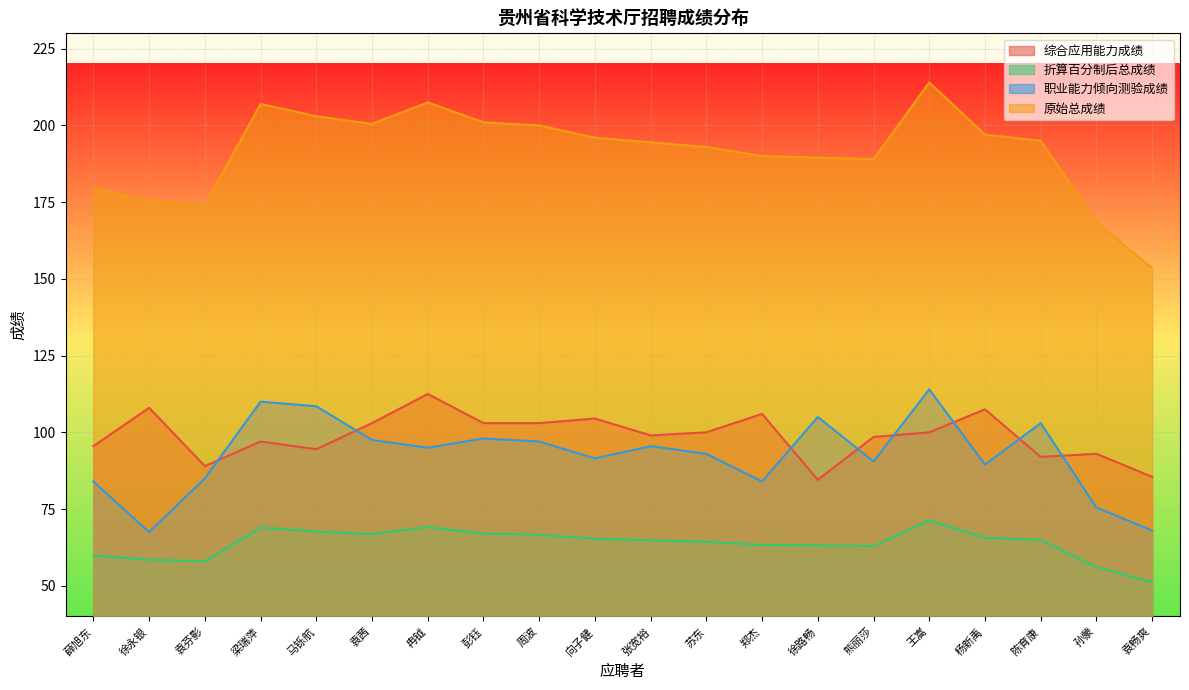

Which series has the largest range (max minus min)?

原始总成绩